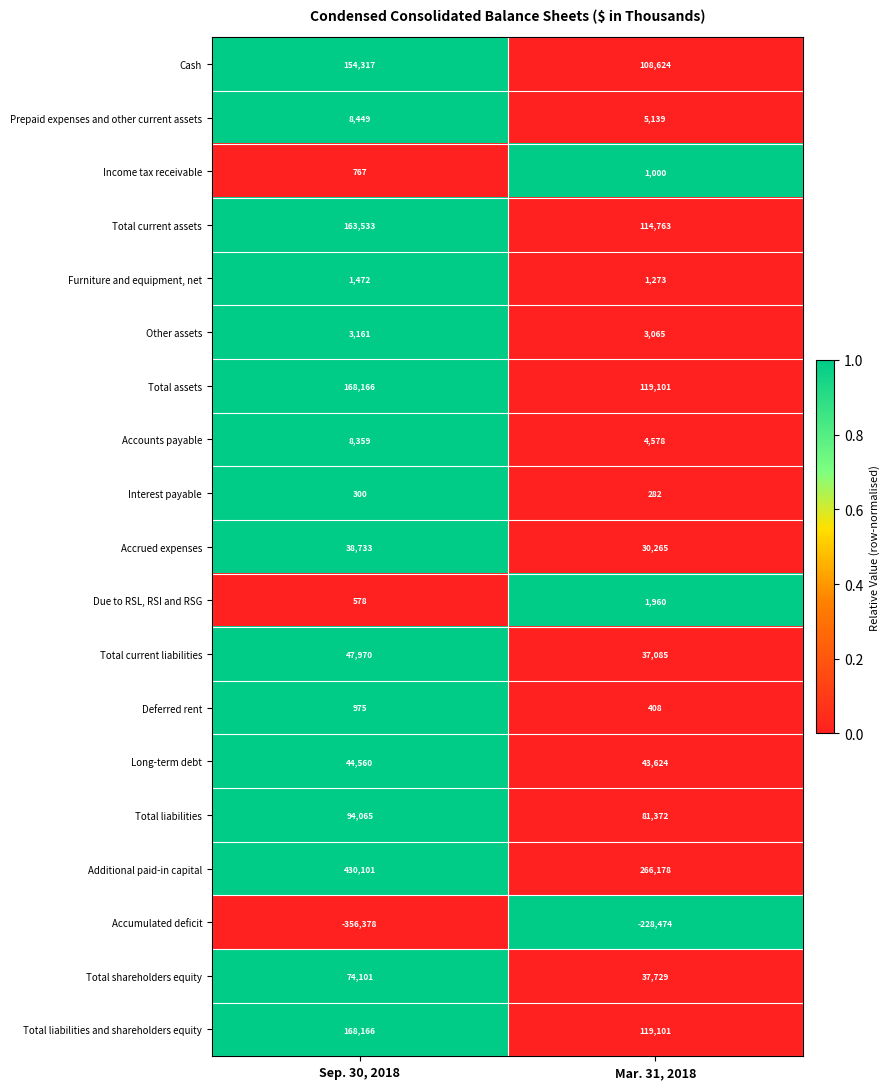

At which category is the sum across all series the highest?

Sep. 30, 2018